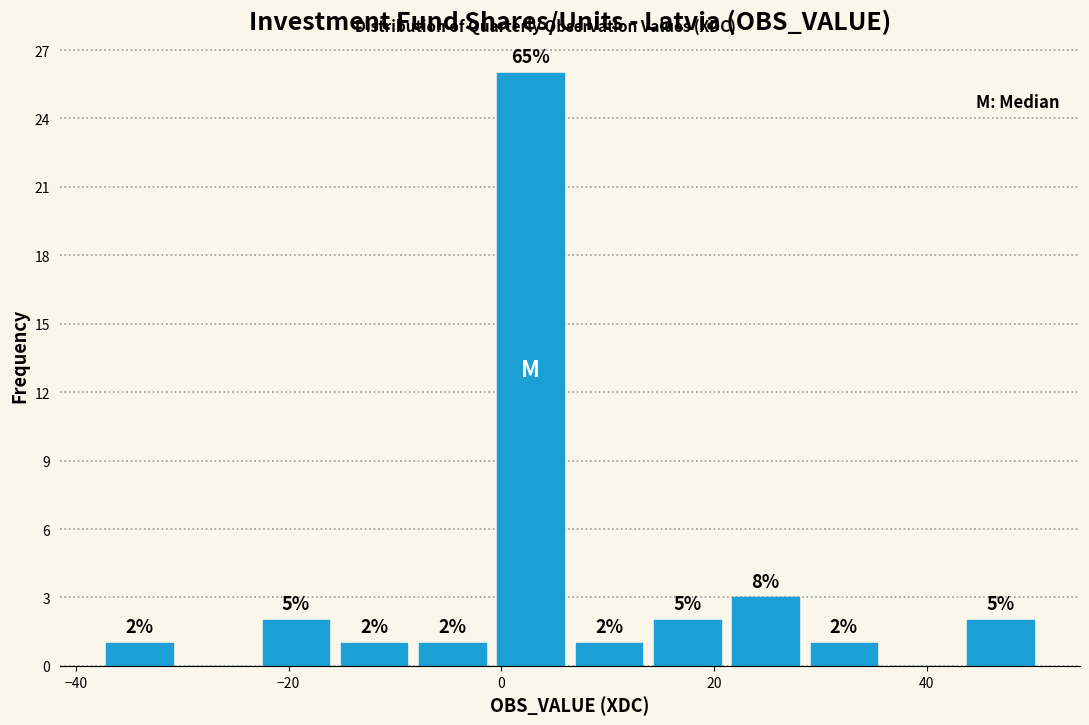

Around what value on the x-axis is the tallest bar? Give the approximate position of its centre, as read against the axis.

2